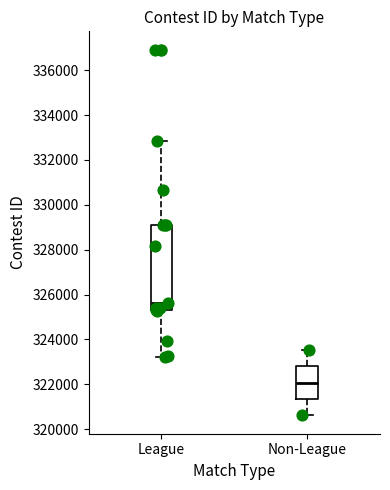

Which box is the tallest, from its lower edge to its upper edge?

League